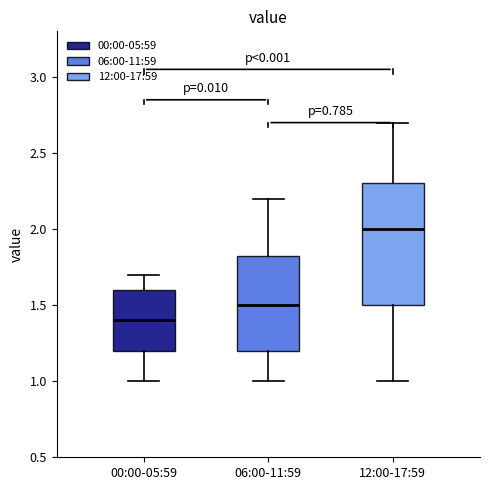

Reading left to right, read every box against the y-axis: the position of its median line, the range the box covers, and the ends of its whiskers. The values are not printed on the chart, so give them approximately, as read against the axis.

00:00-05:59: median 1.40, box 1.20 to 1.60, whiskers 1.00 to 1.70
06:00-11:59: median 1.50, box 1.20 to 1.85, whiskers 1.00 to 2.20
12:00-17:59: median 2.00, box 1.50 to 2.30, whiskers 1.00 to 2.70